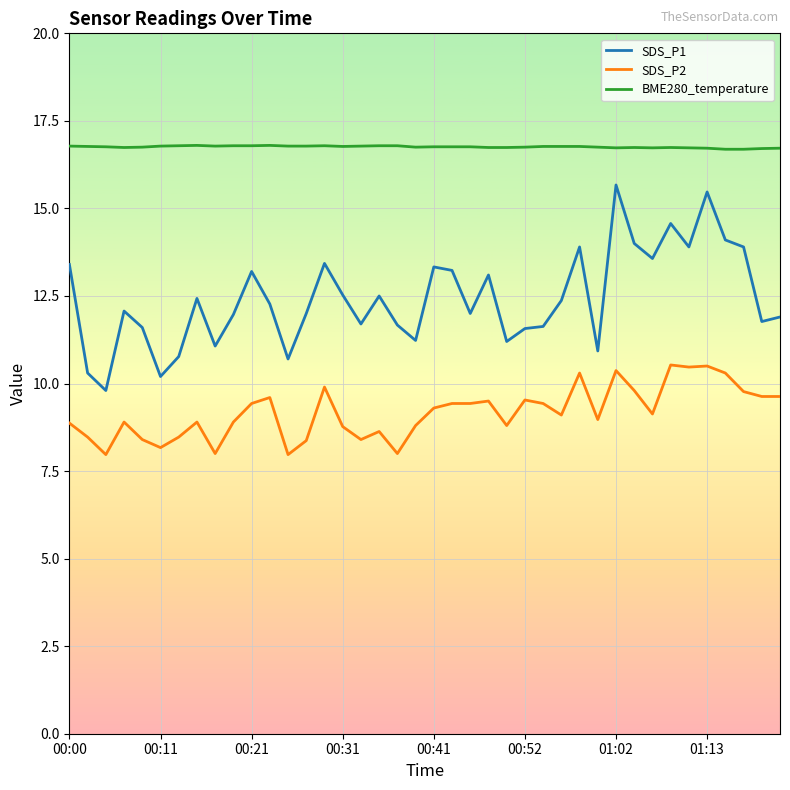

List the series in order of their peak value, highest first.

BME280_temperature, SDS_P1, SDS_P2